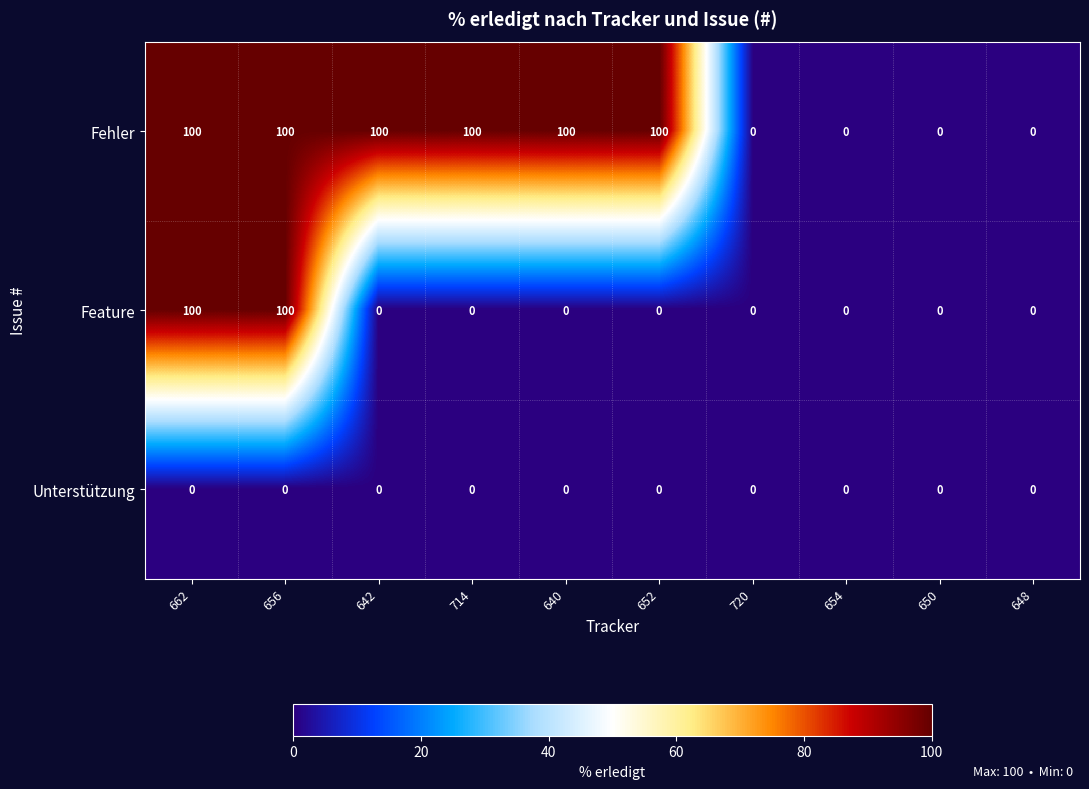

What is the difference between the maximum and minimum values in the Fehler series?

100